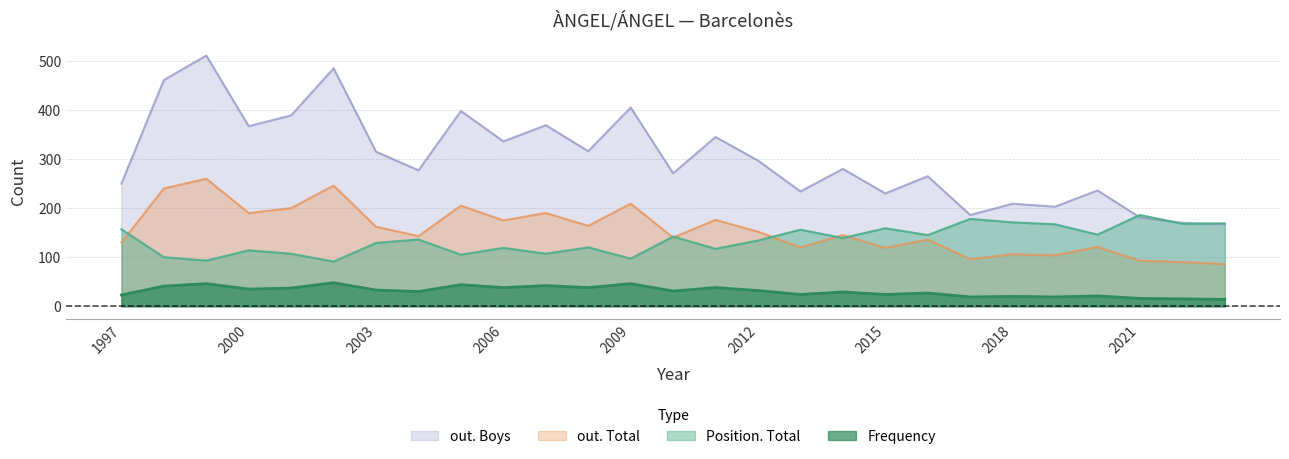

Which category has the highest value across all series?

1999